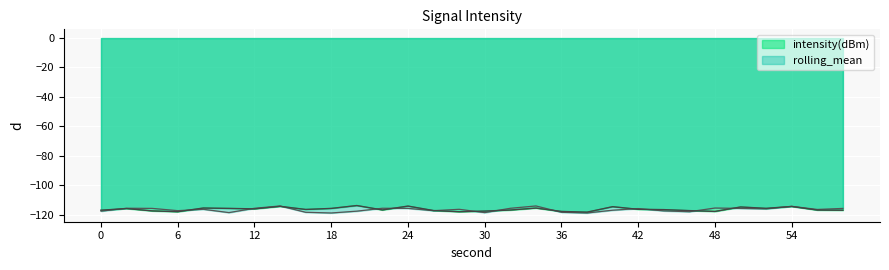

What is the difference between the highest and lowest values at 28?

1.5